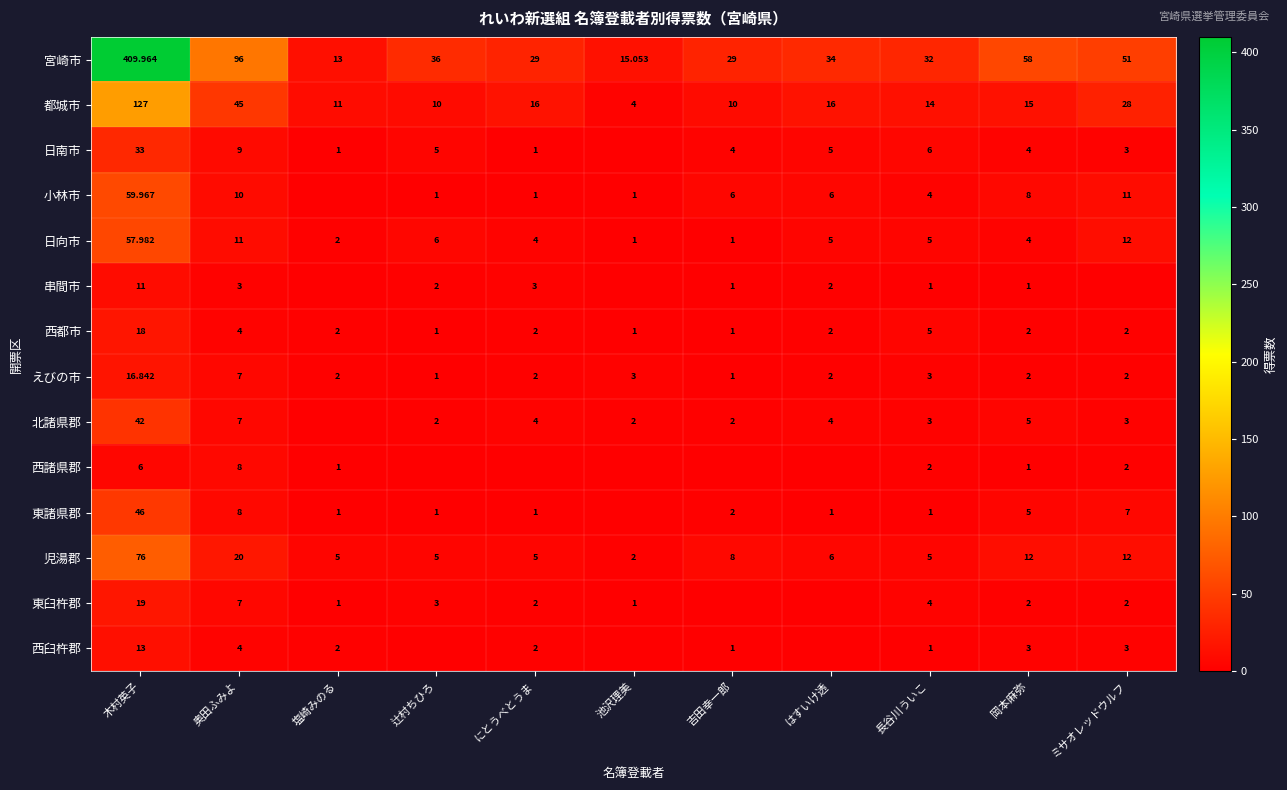

At 木村英子, list the series in order from smallest to largest.

西諸県郡, 串間市, 西臼杵郡, えびの市, 西都市, 東臼杵郡, 日南市, 北諸県郡, 東諸県郡, 日向市, 小林市, 児湯郡, 都城市, 宮崎市